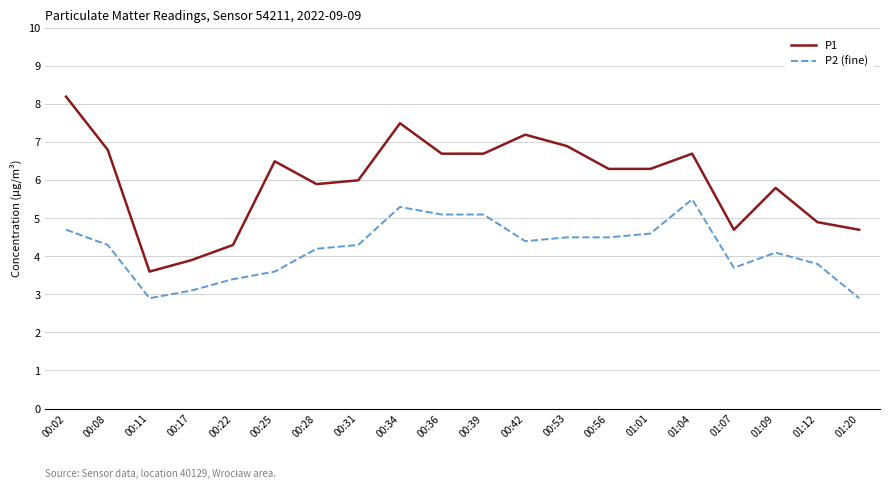

The P1 series shows 6.8 at 00:08. True or false?

True